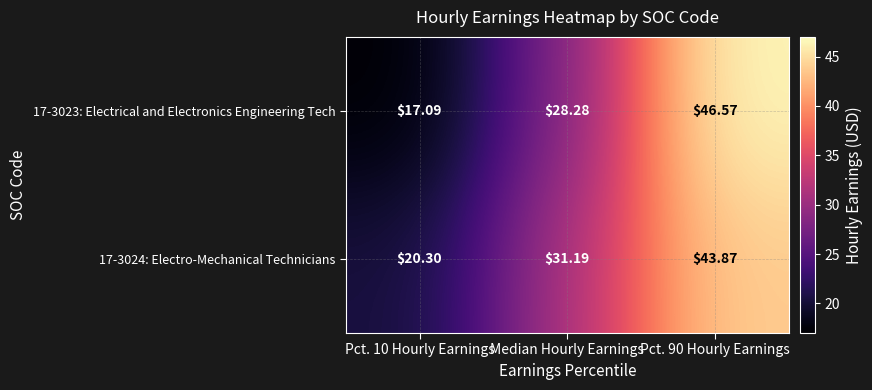

Where does the 17-3024: Electro-Mechanical Technicians series first go above 31?

Median Hourly Earnings